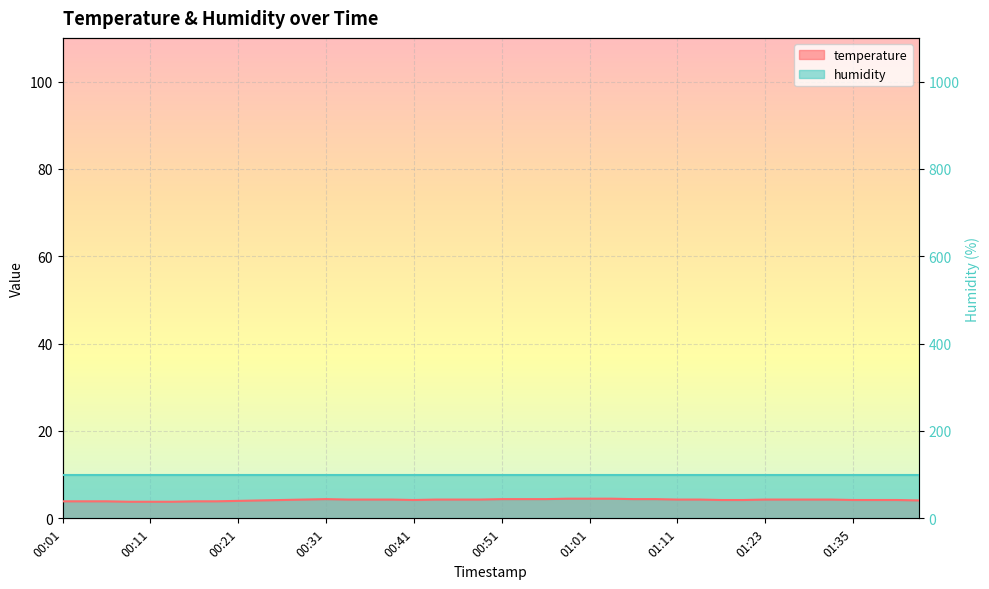

What is the value of the 26th point from the left?

4.5